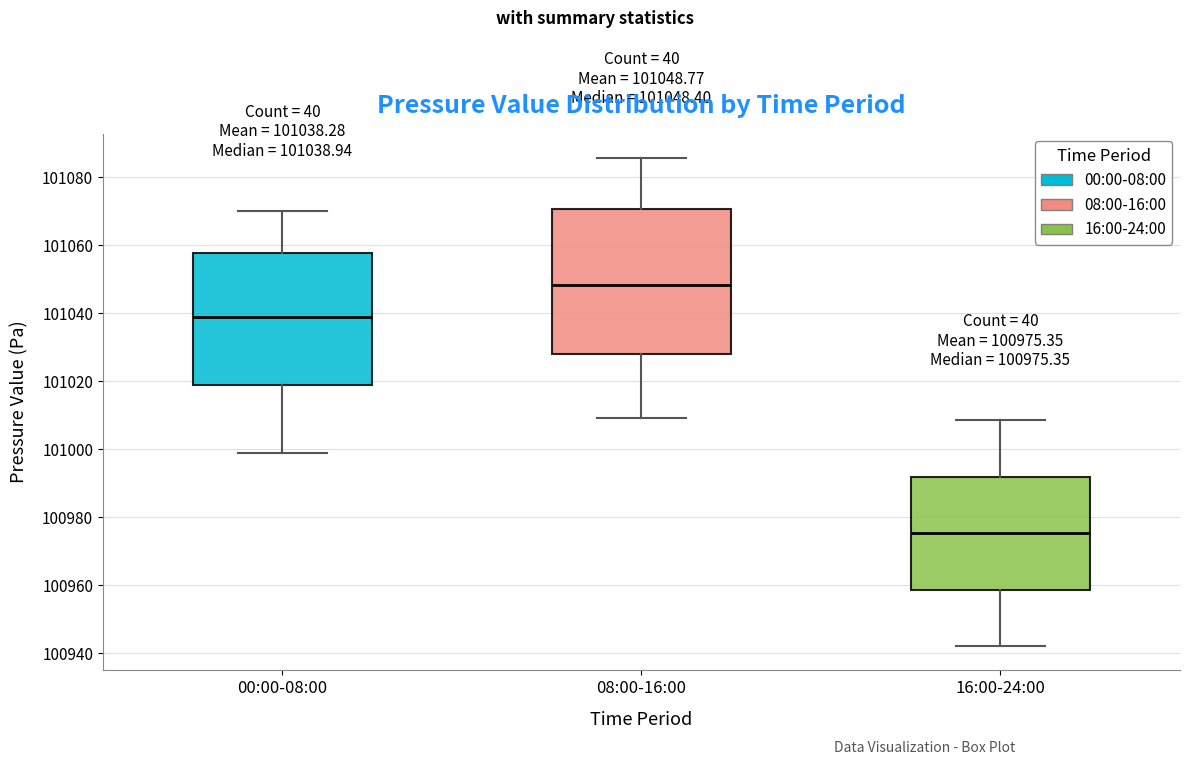

Which box's median line is the lowest?

16:00-24:00